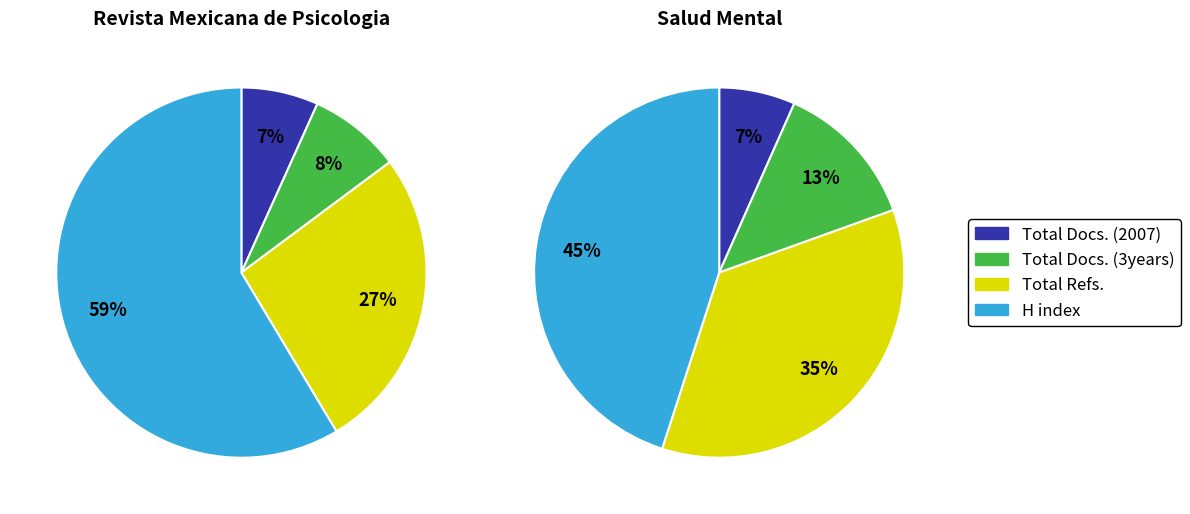

What percentage do Salud Mental and Revista Mexicana de Psicologia together represent?

100.0%